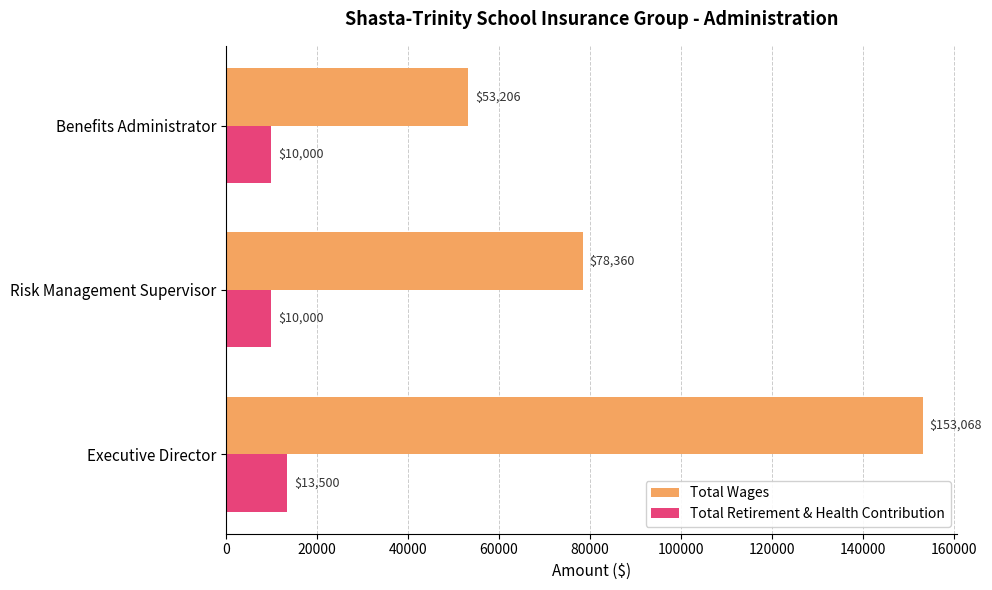

What is the minimum value shown in the chart?

10000